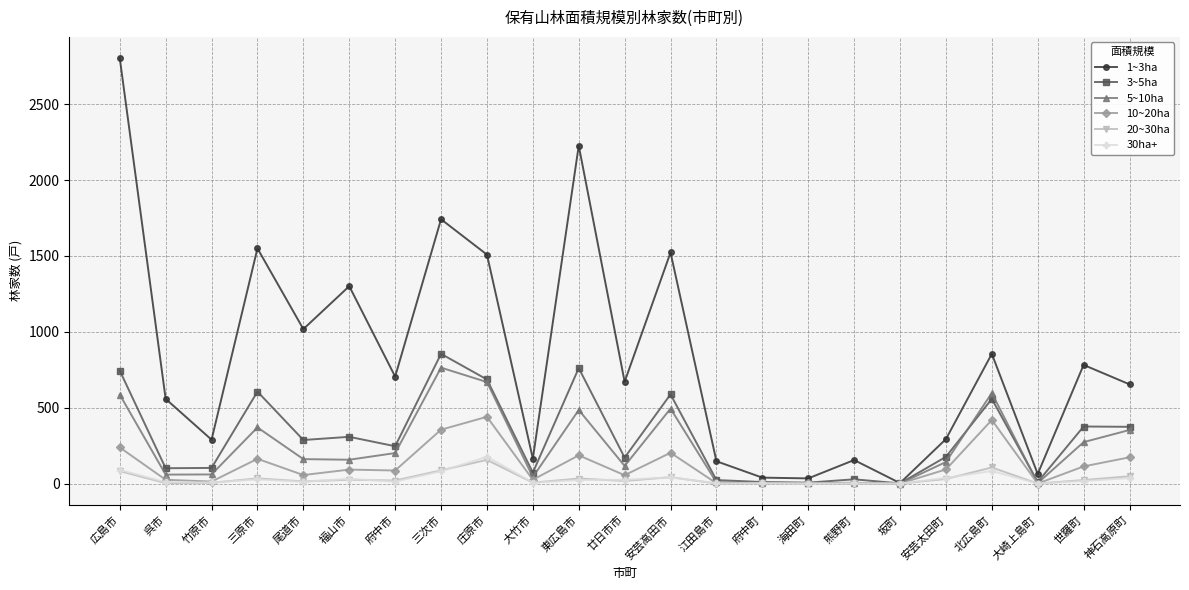

The 3~5ha series shows 374 at 神石高原町. True or false?

True